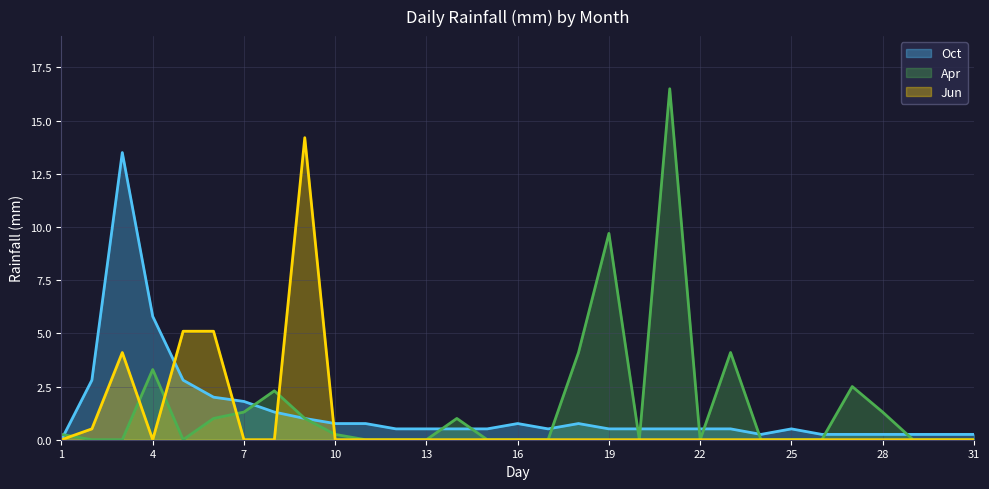

What is the sum of all Apr values?

48.6